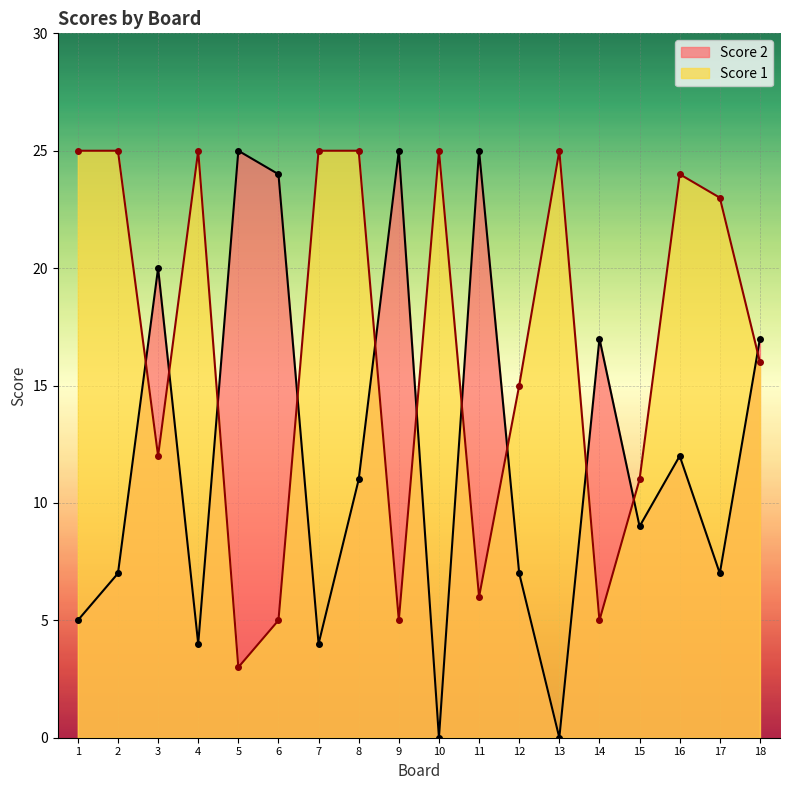

True or false: Score 2 has more than 1 points higher than both neighbors.

True